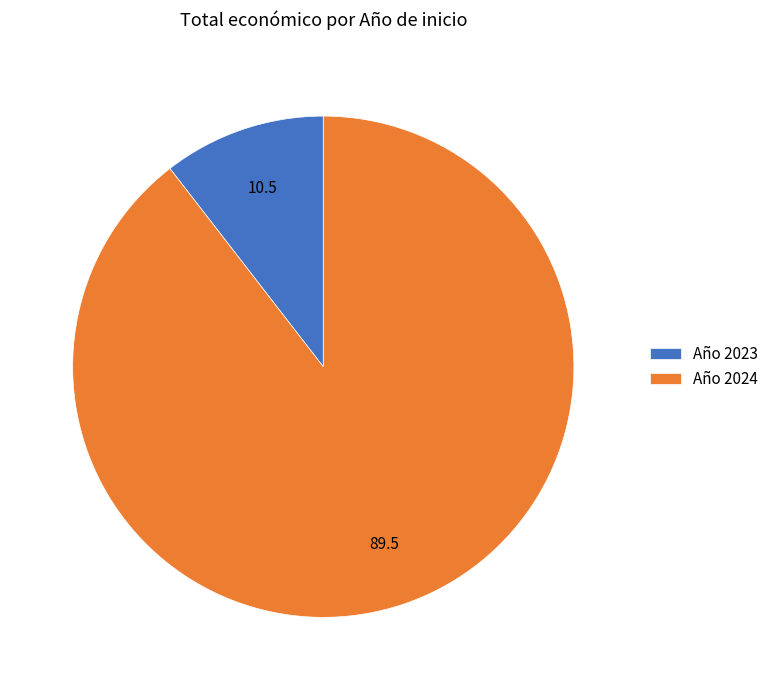

Approximately how many times larger is the value at Año 2024 compared to Año 2023?

8.5